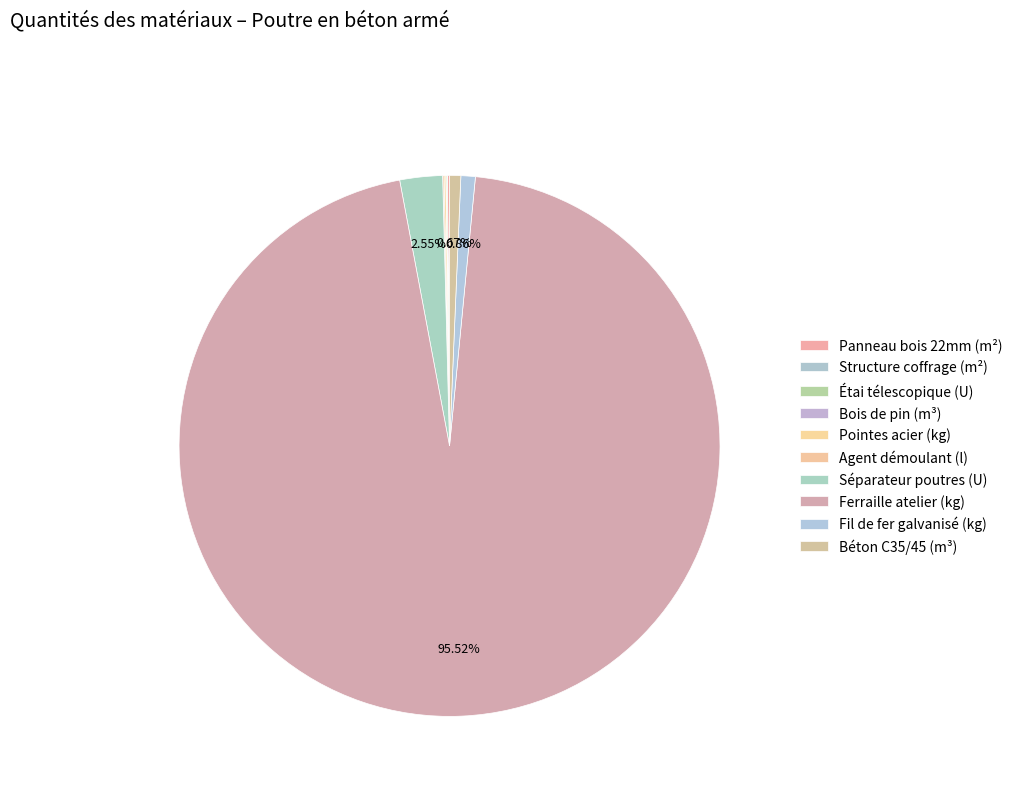

How many segments does this pie chart have?

10